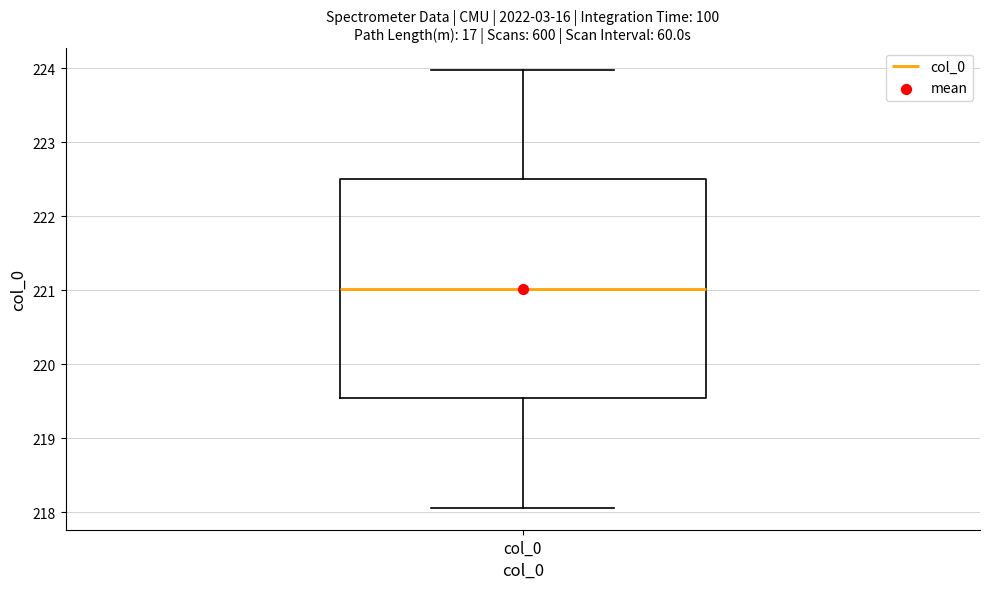

Transcribe this box plot: give where the median line is, the range the box spans, and where the two whiskers end, as read against the y-axis. The values are not printed on the chart, so give them approximately, as read against the axis.

median 221.0, box 219.5 to 222.5, whiskers 218.1 to 224.0